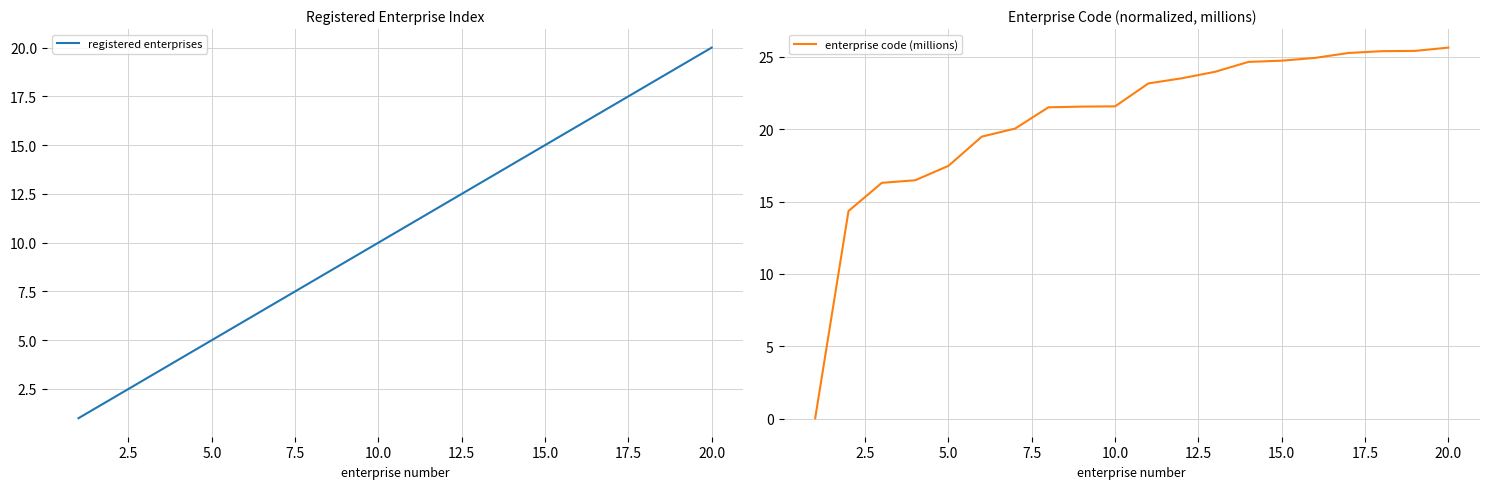

The value of registered enterprises at 5.0 is 5. True or false?

True